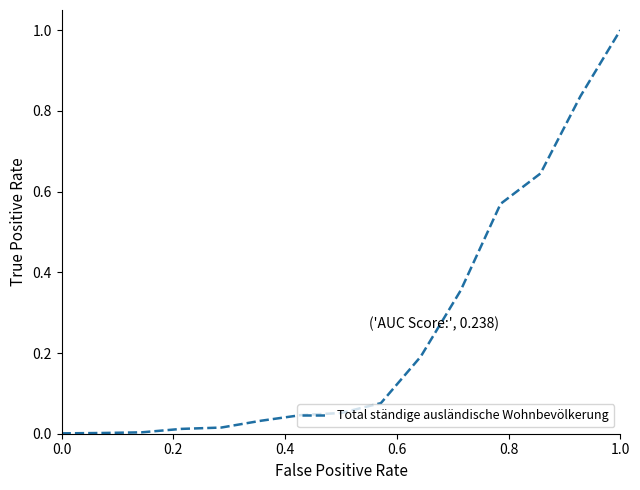

What is the difference between the maximum and minimum values?

1.0